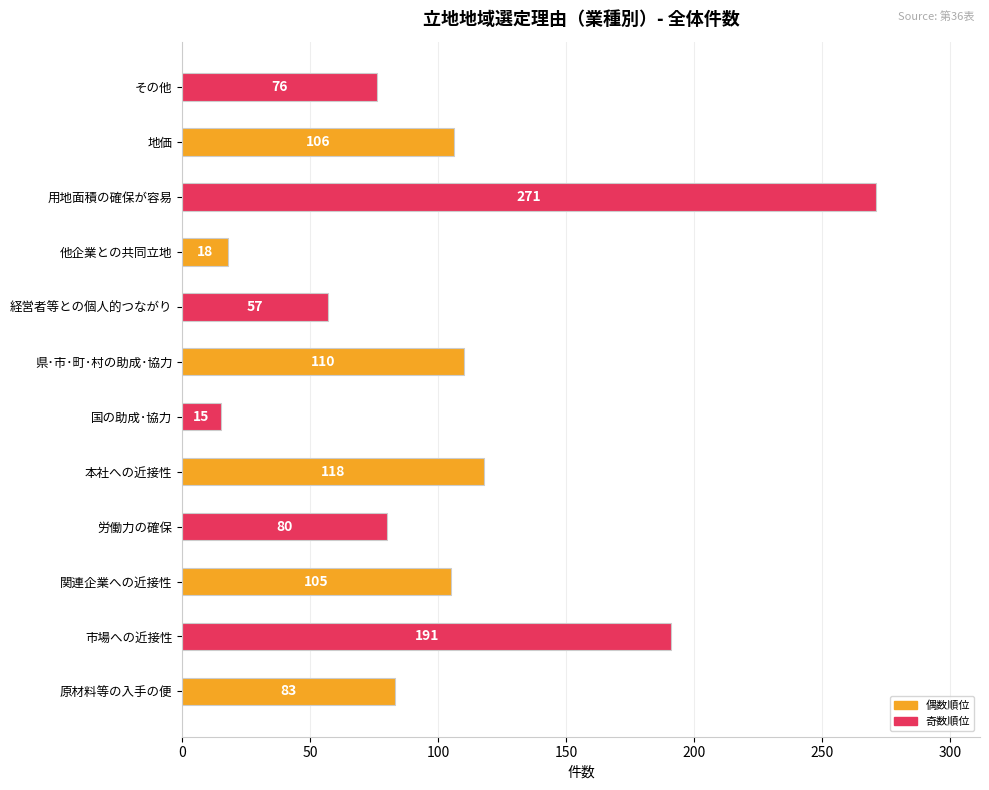

Rank the categories by value from highest to lowest.

用地面積の確保が容易, 市場への近接性, 本社への近接性, 県･市･町･村の助成･協力, 地価, 関連企業への近接性, 原材料等の入手の便, 労働力の確保, その他, 経営者等との個人的つながり, 他企業との共同立地, 国の助成･協力